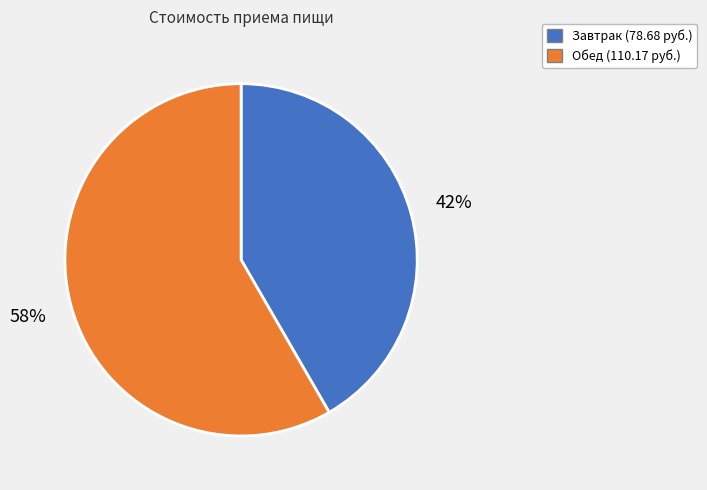

Combined, do Завтрак and Обед account for over 50%?

Yes